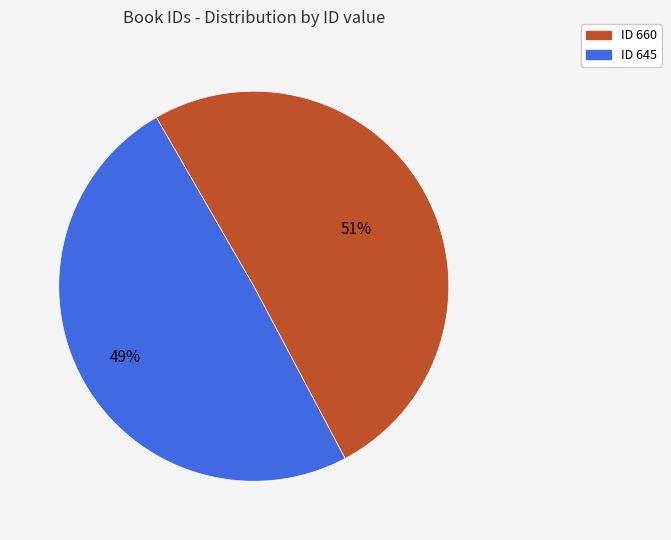

To the nearest percent, what is the average slice percentage?

50%